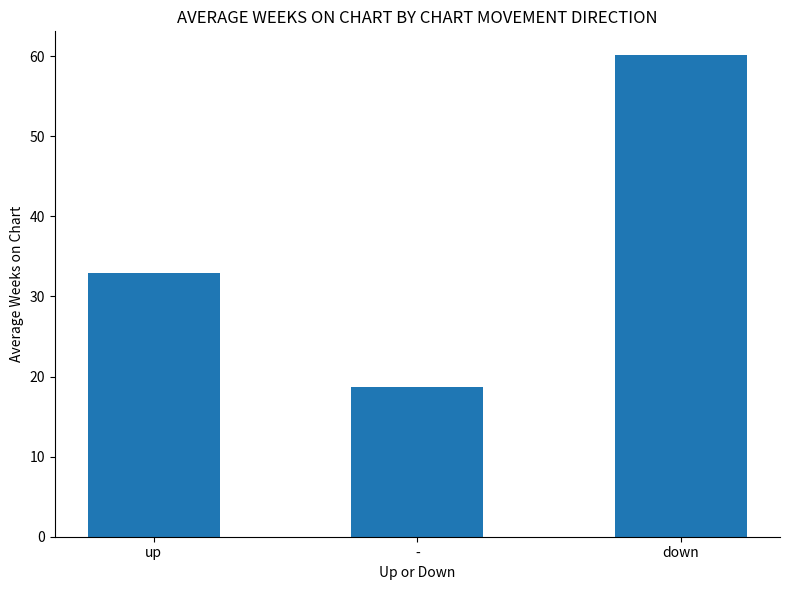

What is the smallest value displayed?

18.8